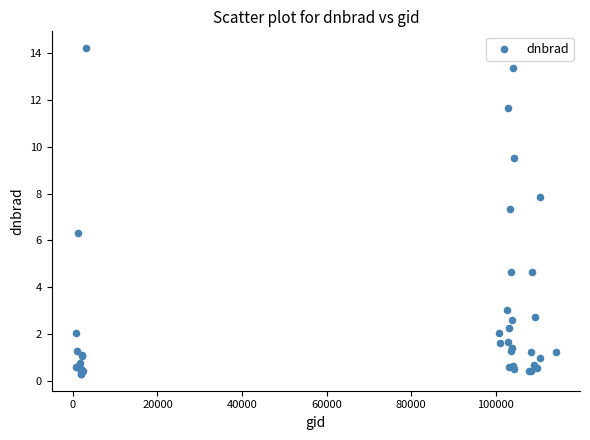

What Y value in the scatter plot is closest to 7?

7.3